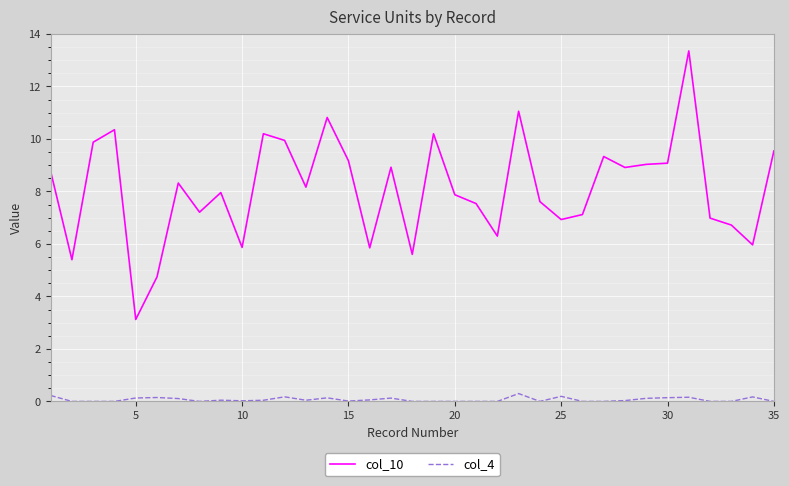

Which series has the largest total across all categories?

col_10